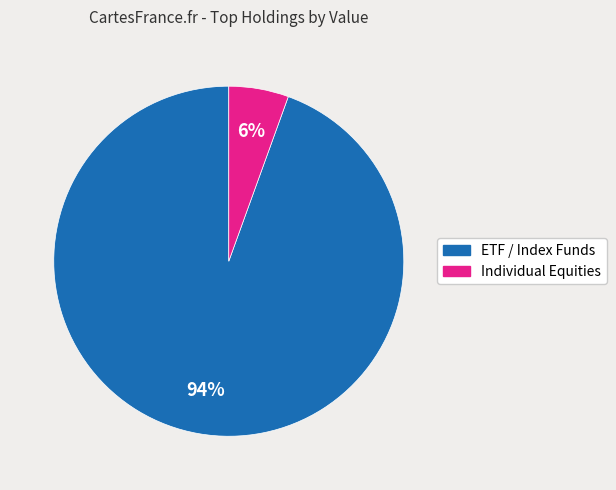

What percentage is the Individual Equities slice, to the nearest percent?

6%